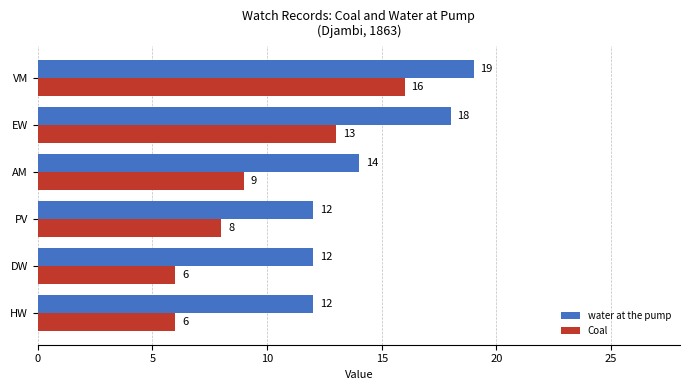

The water at the pump series shows 12 at DW. True or false?

True